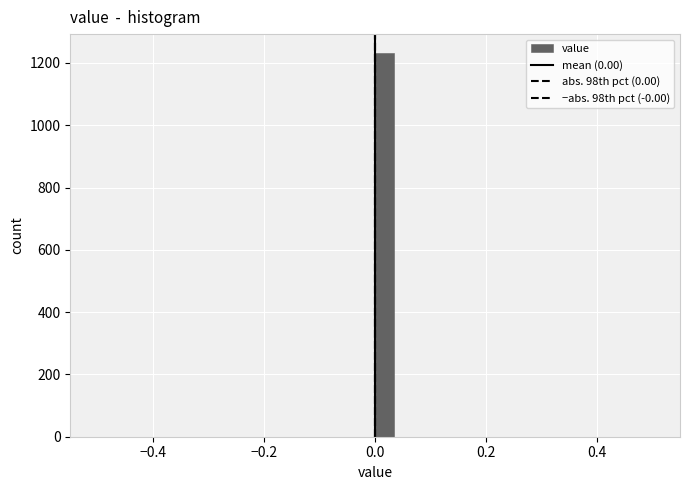

Around what value on the x-axis is the tallest bar? Give the approximate position of its centre, as read against the axis.

0.02